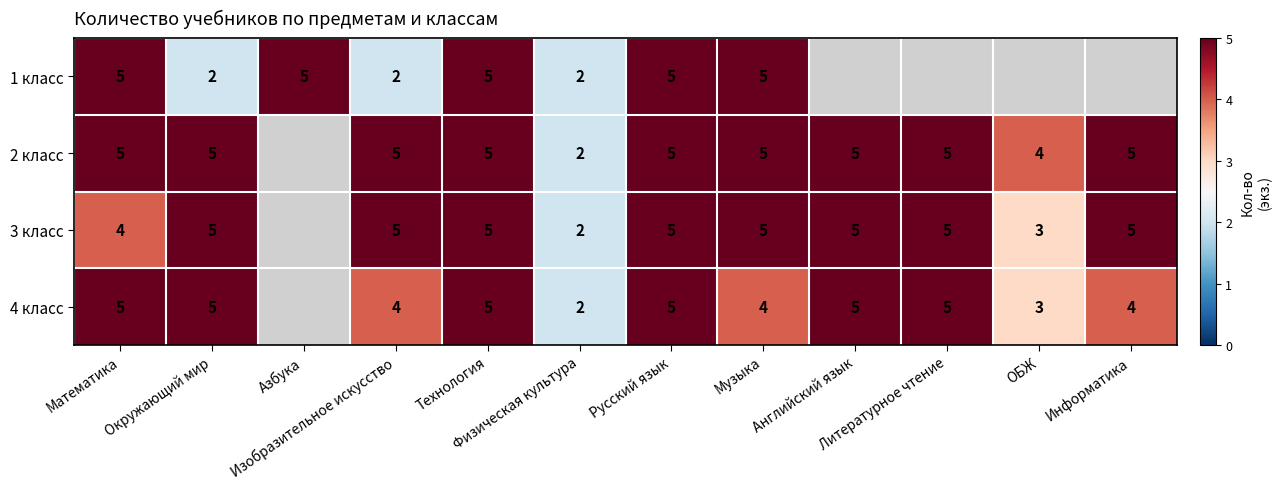

How many 3 класс values are between 2 and 5?

11